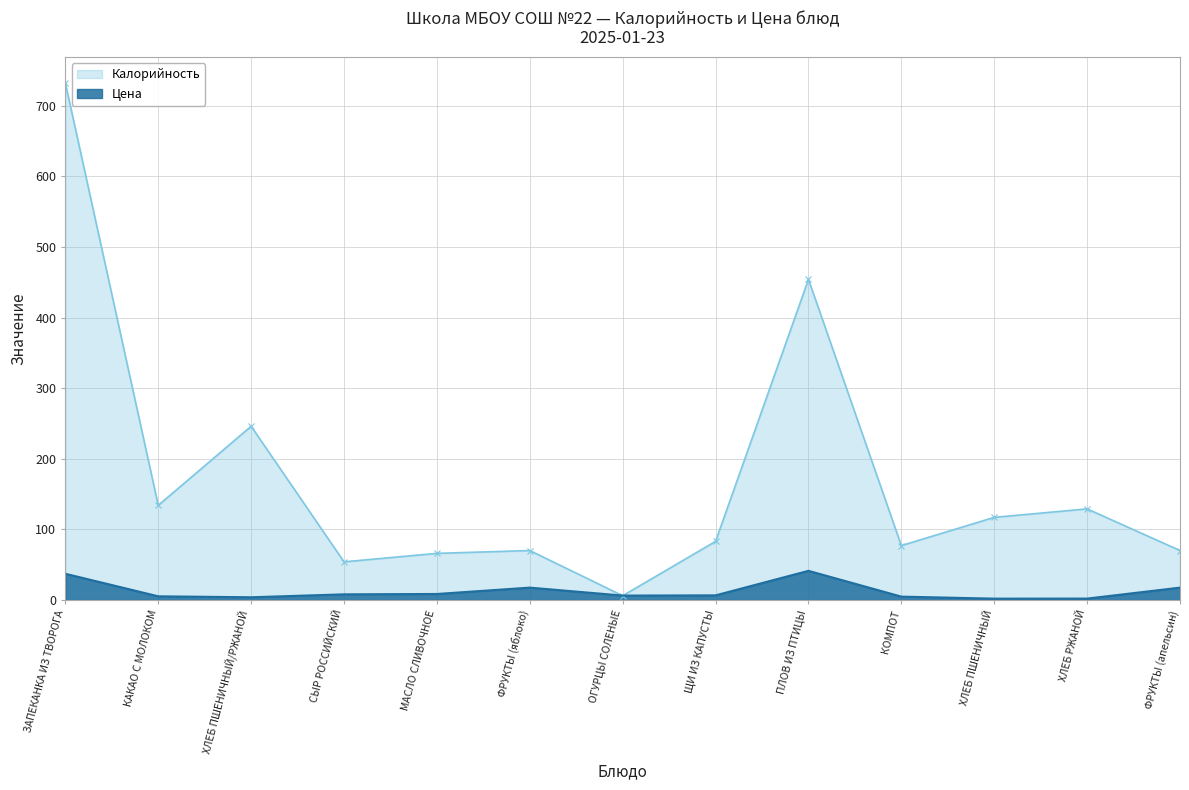

Is it true that Цена equals 11.1 at ФРУКТЫ (яблоко)?

False